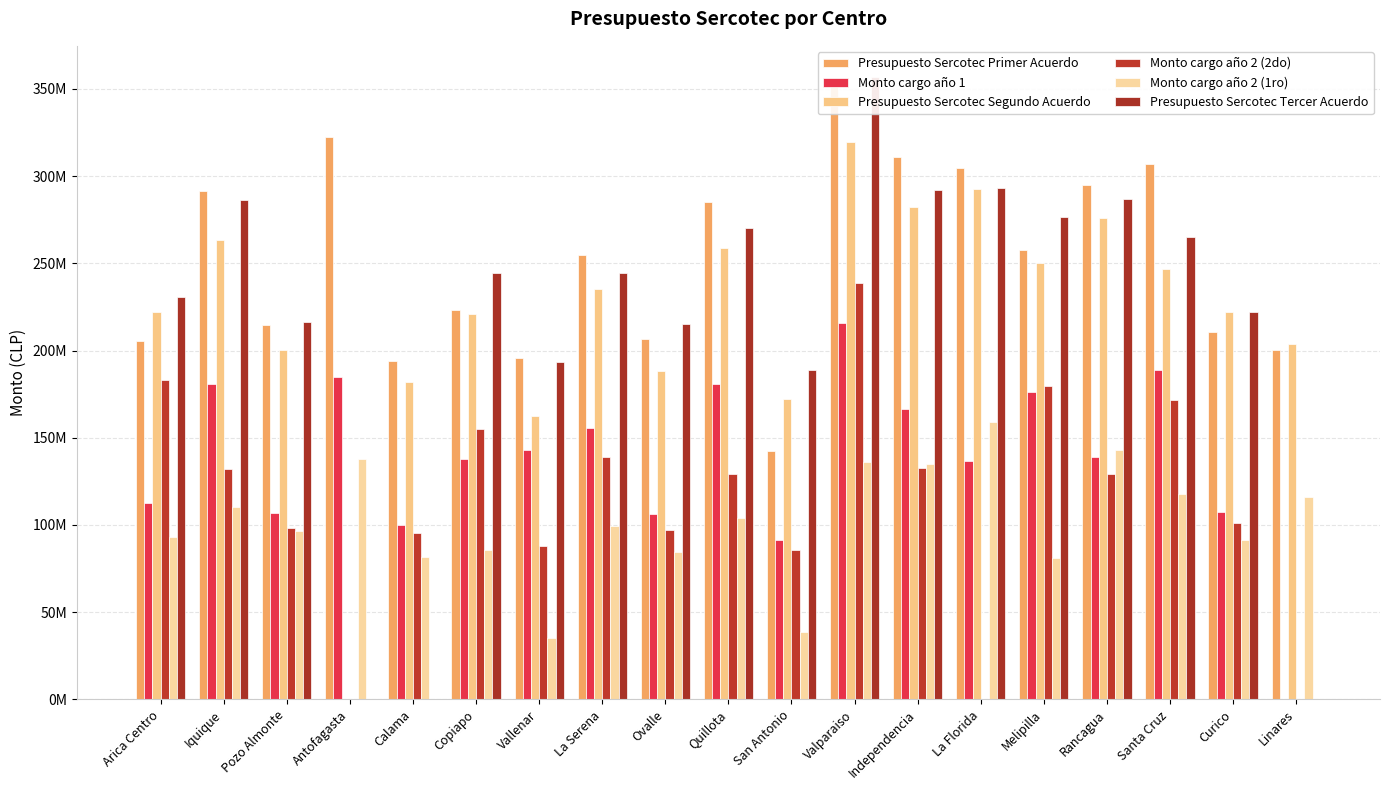

The value of Presupuesto Sercotec Segundo Acuerdo at Melipilla is 357081977. True or false?

False